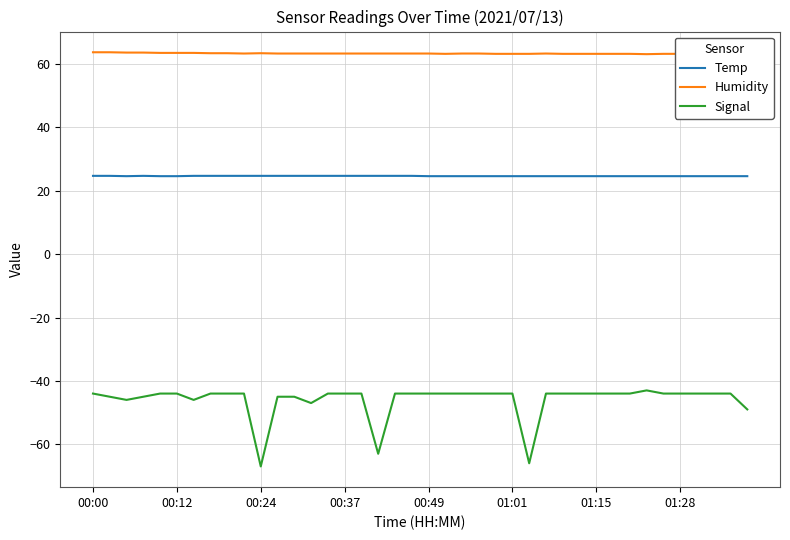

What is the greatest value displayed?

63.7